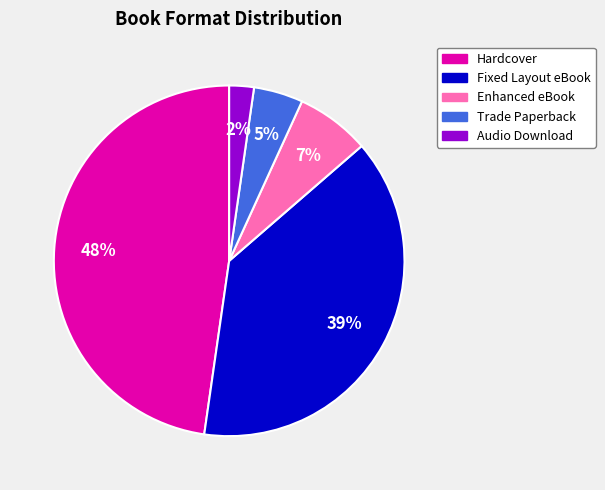

Is Trade Paperback the majority of the pie?

No